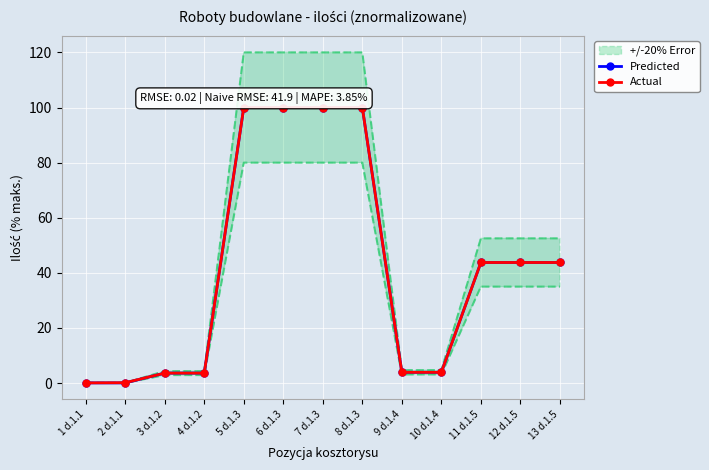

What is the sum of all Actual values?

546.6